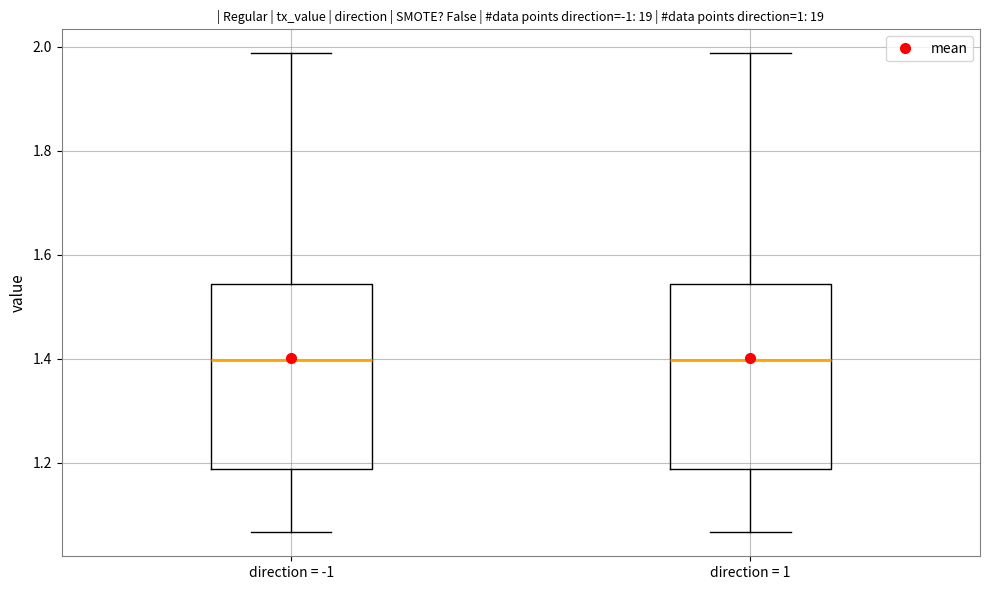

Where is the lower edge of the box for direction = -1 on the y-axis? The values are not printed on the chart, so give them approximately, as read against the axis.

1.18